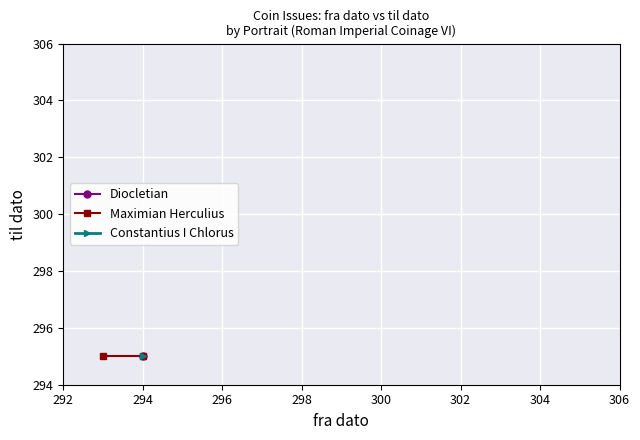

At 294, list the series in order from smallest to largest.

Diocletian, Maximian Herculius, Constantius I Chlorus